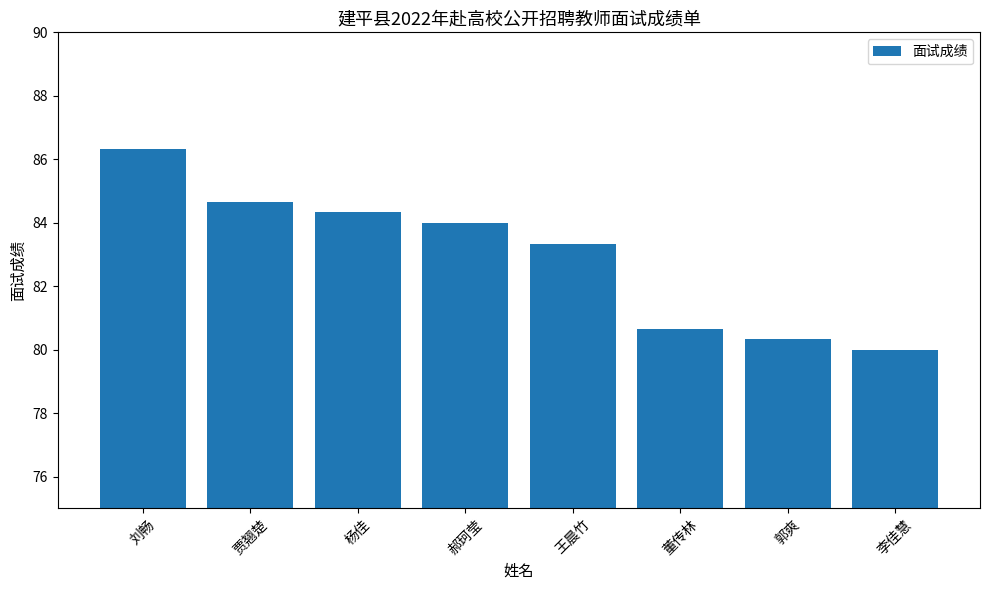

What is the difference between the maximum and minimum values?

6.3